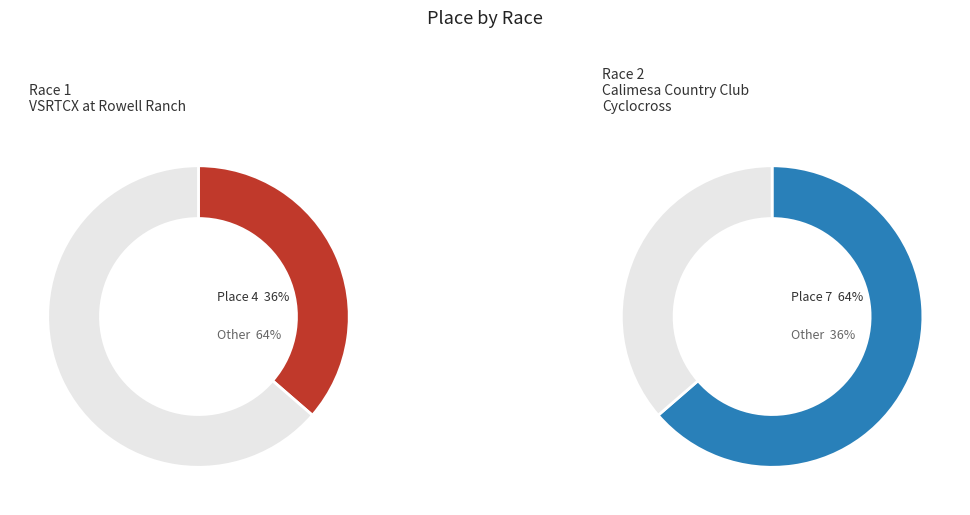

To the nearest percent, what portion does VSRTCX at Rowell Ranch represent?

36%